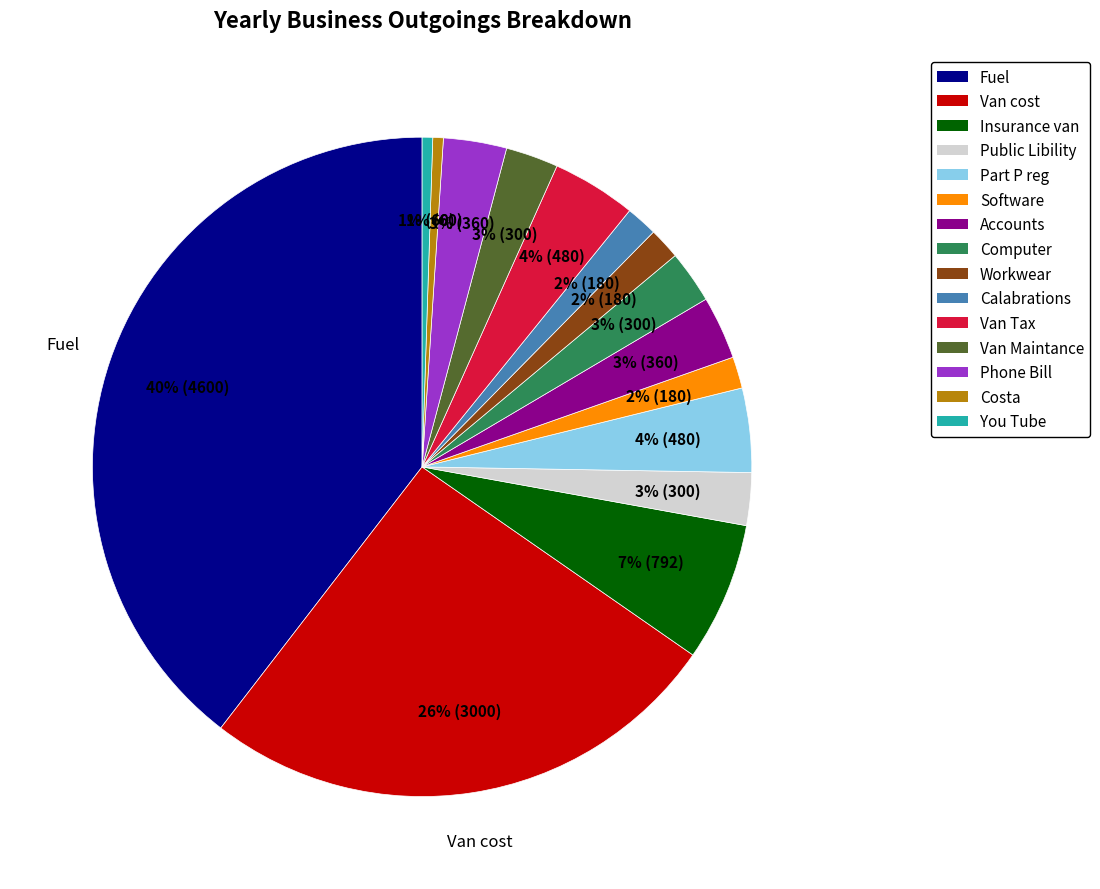

The Van Tax slice represents 18% of the pie. True or false?

False